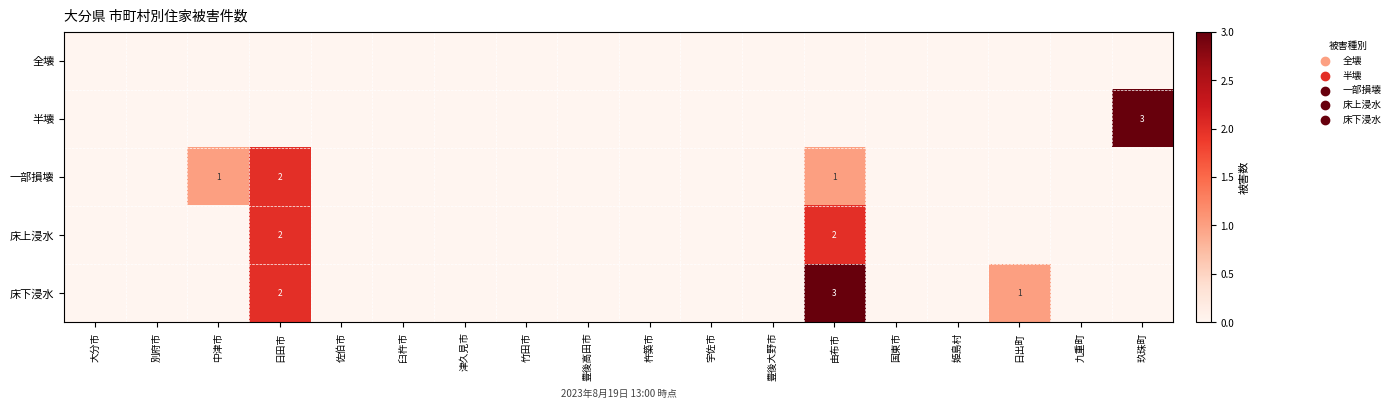

Count the number of data series in this chart.

5